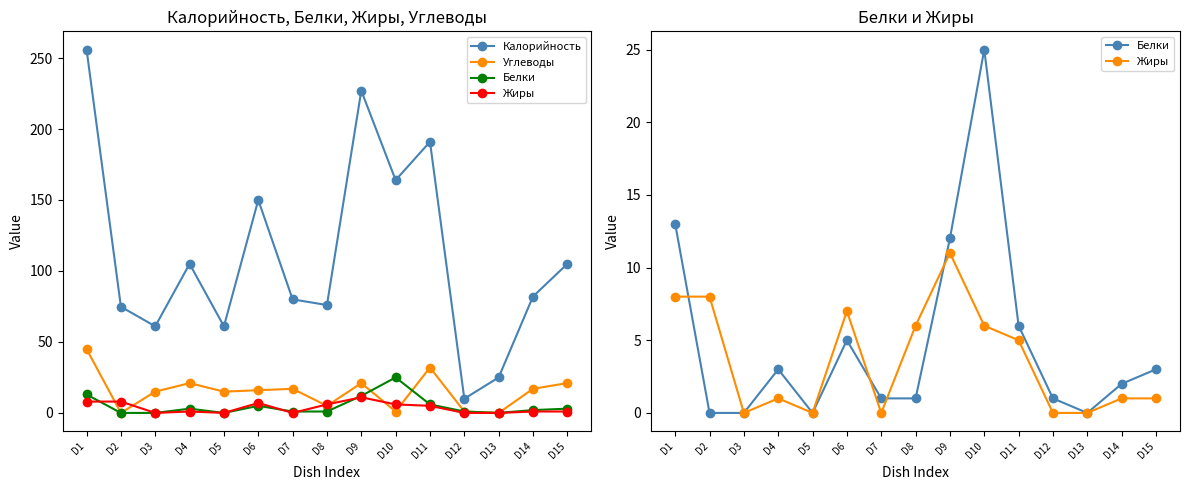

Does the chart have visible grid lines?

No